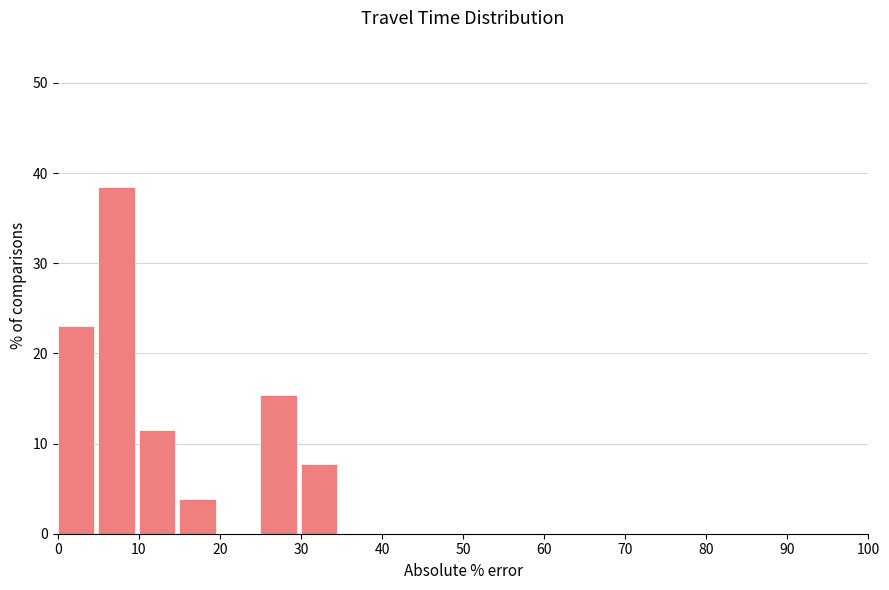

Reading left to right, transcribe this chart: for each bar, give the range it covers on the x-axis and its height. The values are not printed on the chart, so give them approximately, as read against the axis.

0 to 5: 23
5 to 10: 38
10 to 15: 12
15 to 20: 4
20 to 25: 0
25 to 30: 15
30 to 35: 8
35 to 40: 0
40 to 45: 0
45 to 50: 0
50 to 55: 0
55 to 60: 0
60 to 65: 0
65 to 70: 0
70 to 75: 0
75 to 80: 0
80 to 85: 0
85 to 90: 0
90 to 95: 0
95 to 100: 0